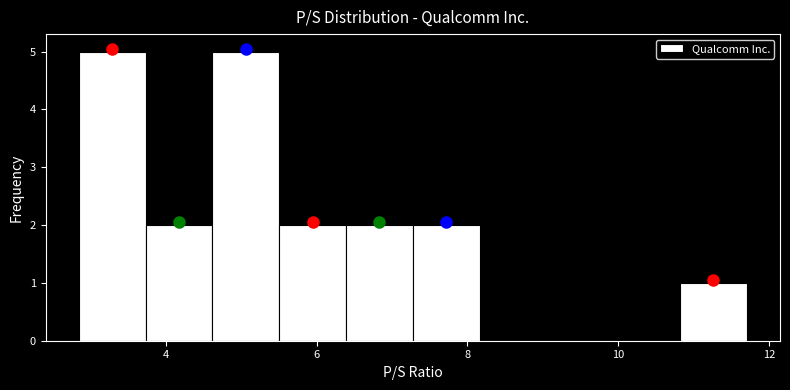

Reading left to right, transcribe this chart: for each bar, give the range it covers on the x-axis and its height. Neither the bar edges nor the heights are printed on the chart, so give them approximately, as read against the axes.

2.8 to 3.8: 5
3.8 to 4.6: 2
4.6 to 5.6: 5
5.6 to 6.4: 2
6.4 to 7.2: 2
7.2 to 8.2: 2
8.2 to 9.0: 0
9.0 to 10.0: 0
10.0 to 10.8: 0
10.8 to 11.8: 1